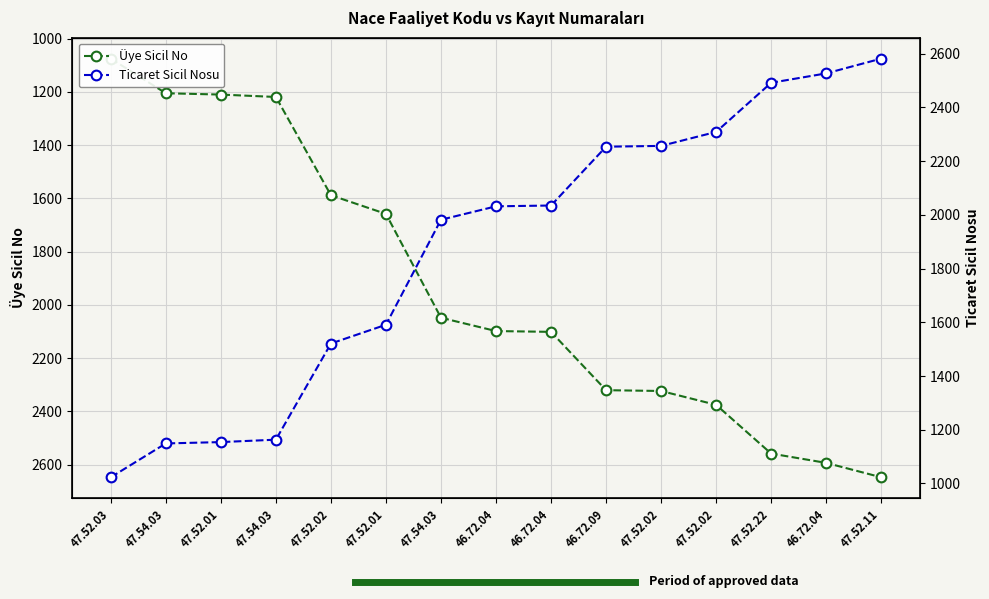

Rank the series at 47.52.02 from lowest to highest value.

Ticaret Sicil Nosu, Üye Sicil No